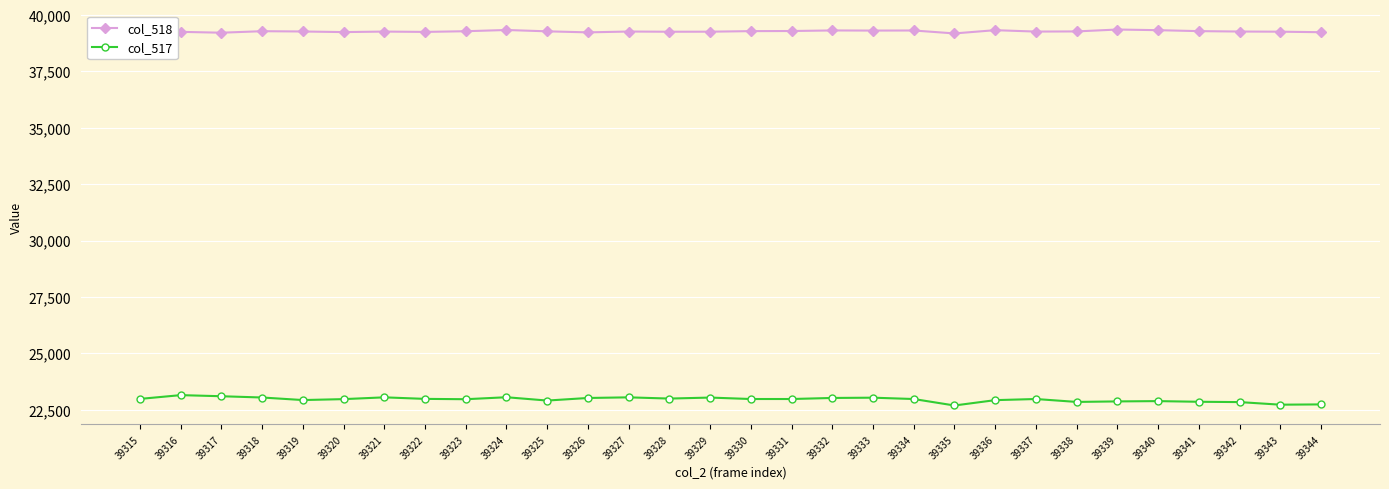

True or false: col_517 and col_518 intersect in this chart.

False